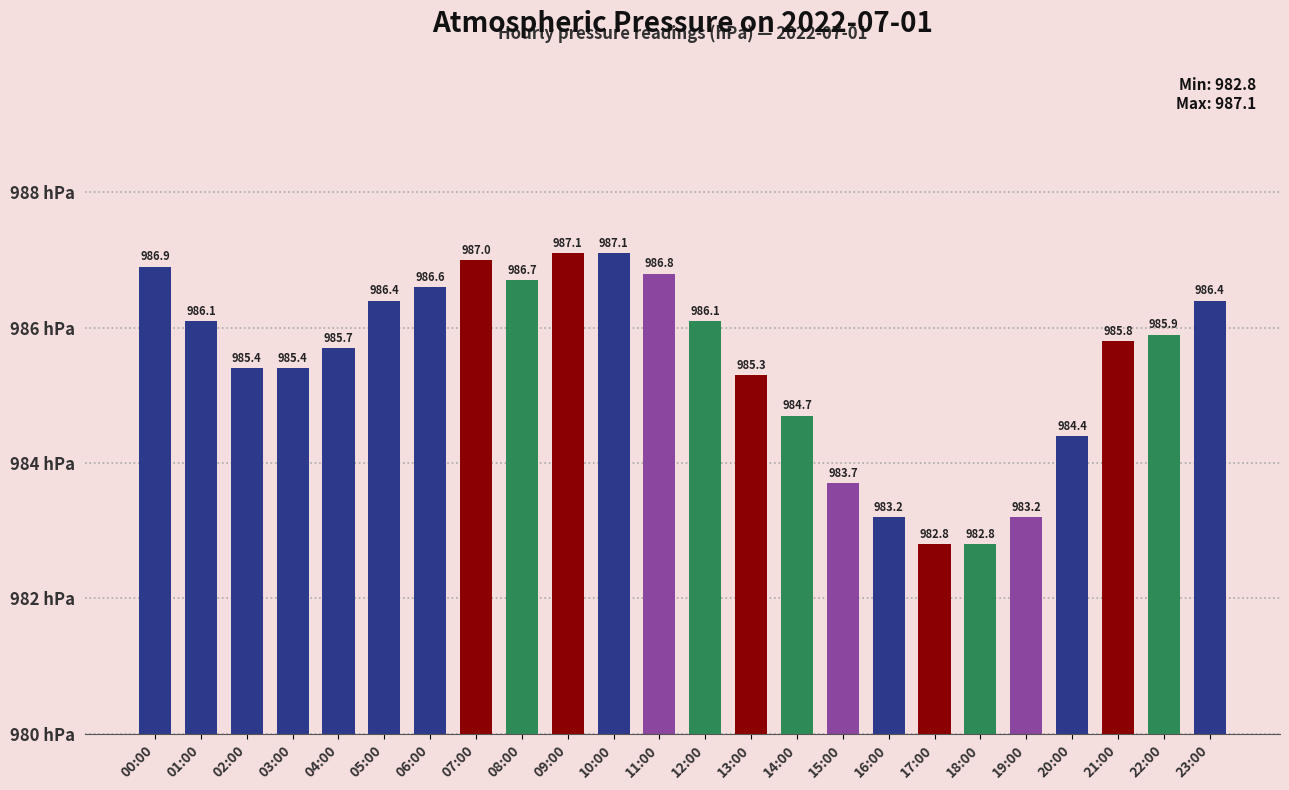

Does the chart contain any negative values?

No